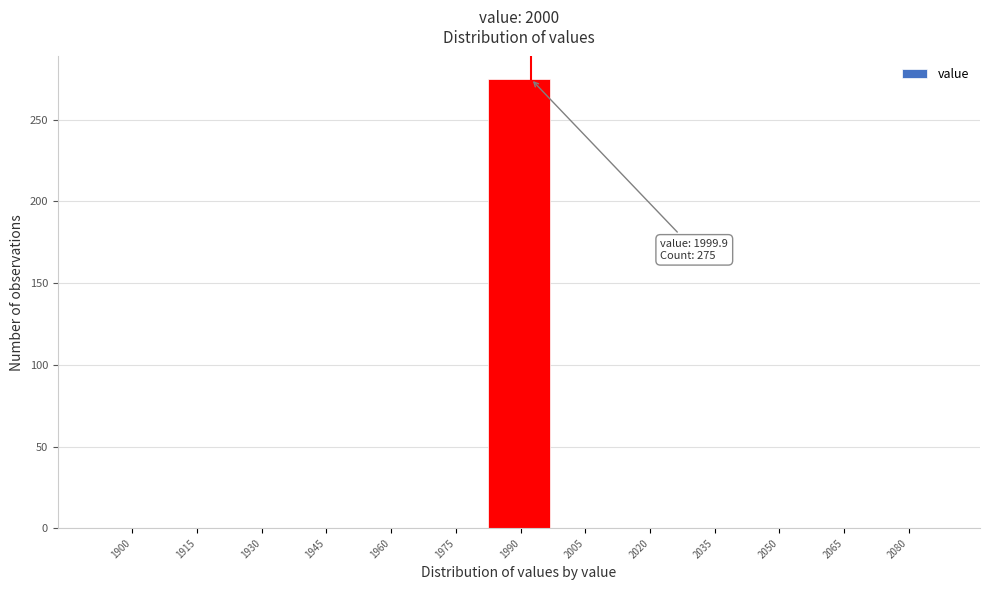

Reading right to left, list all the values displayed in this chart.

2080=0	2065=0	2050=0	2035=0	2020=0	2005=0	1990=275	1975=0	1960=0	1945=0	1930=0	1915=0	1900=0